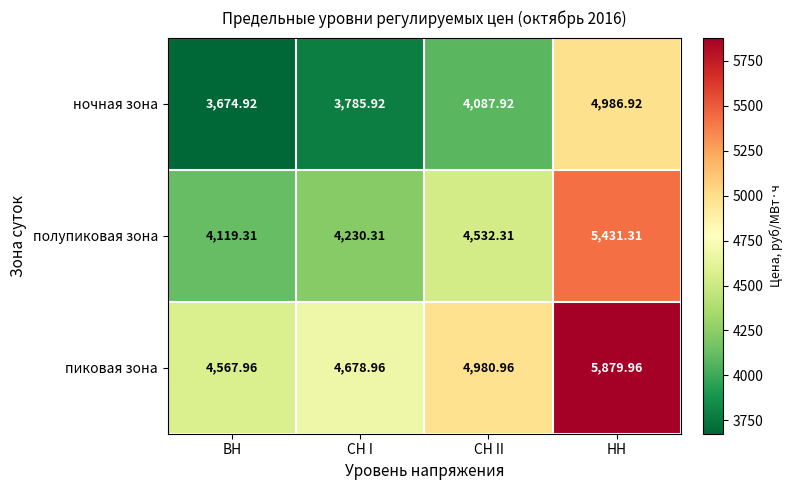

At which category is the sum across all series the highest?

НН